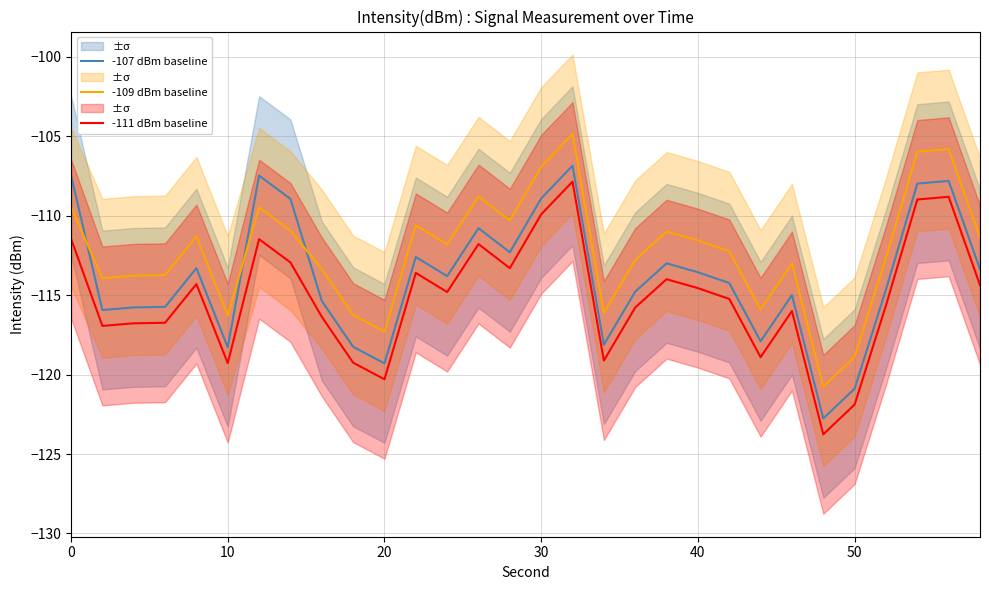

Reading right to left, list all the values displayed in this chart.

-107 dBm baseline: -113.4	-107.8	-108.0	-114.6	-120.9	-122.8	-115.0	-117.9	-114.2	-113.6	-113.0	-114.8	-118.1	-106.9	-108.9	-112.3	-110.8	-113.8	-112.6	-119.3	-118.3	-115.4	-108.9	-107.5	-118.3	-113.3	-115.7	-115.8	-115.9	-107.4
-109 dBm baseline: -111.4	-105.8	-106.0	-112.6	-118.9	-120.8	-113.0	-115.9	-112.2	-111.6	-111.0	-112.8	-116.1	-104.9	-106.9	-110.3	-108.8	-111.8	-110.6	-117.3	-116.3	-113.4	-110.9	-109.5	-116.3	-111.3	-113.7	-113.8	-113.9	-109.4
-111 dBm baseline: -114.4	-108.8	-109.0	-115.6	-121.9	-123.8	-116.0	-118.9	-115.2	-114.6	-114.0	-115.8	-119.1	-107.9	-109.9	-113.3	-111.8	-114.8	-113.6	-120.3	-119.3	-116.4	-112.9	-111.5	-119.3	-114.3	-116.7	-116.8	-116.9	-111.4